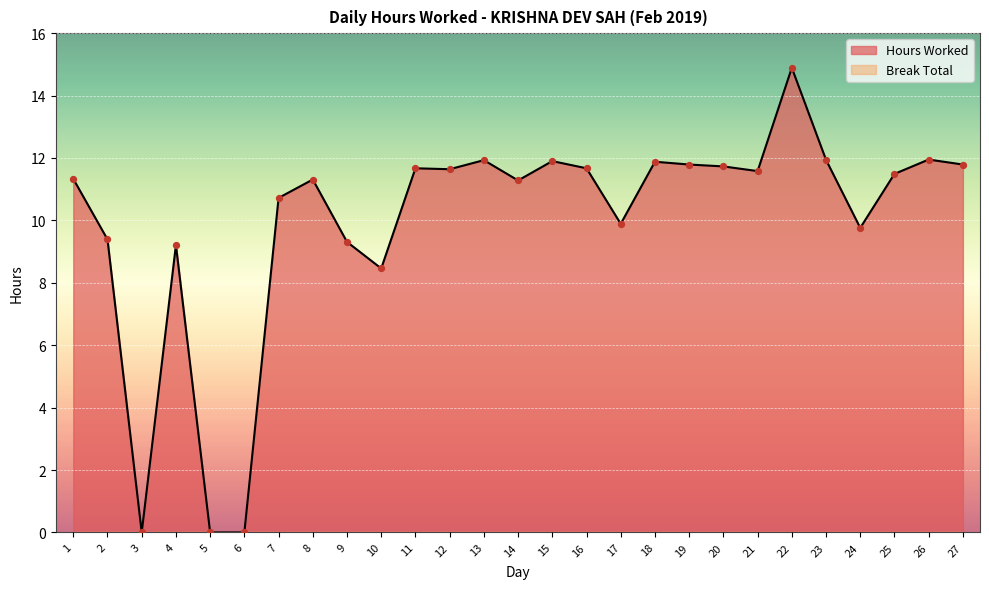

What is the change in value from 2 to 14?

+1.9